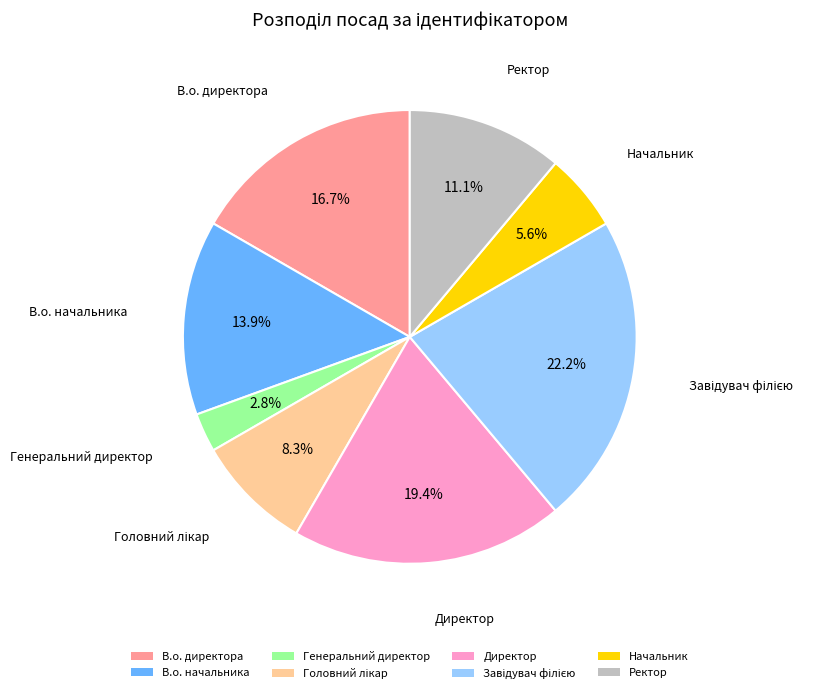

Is the sum of Генеральний директор and Начальник greater than half?

No